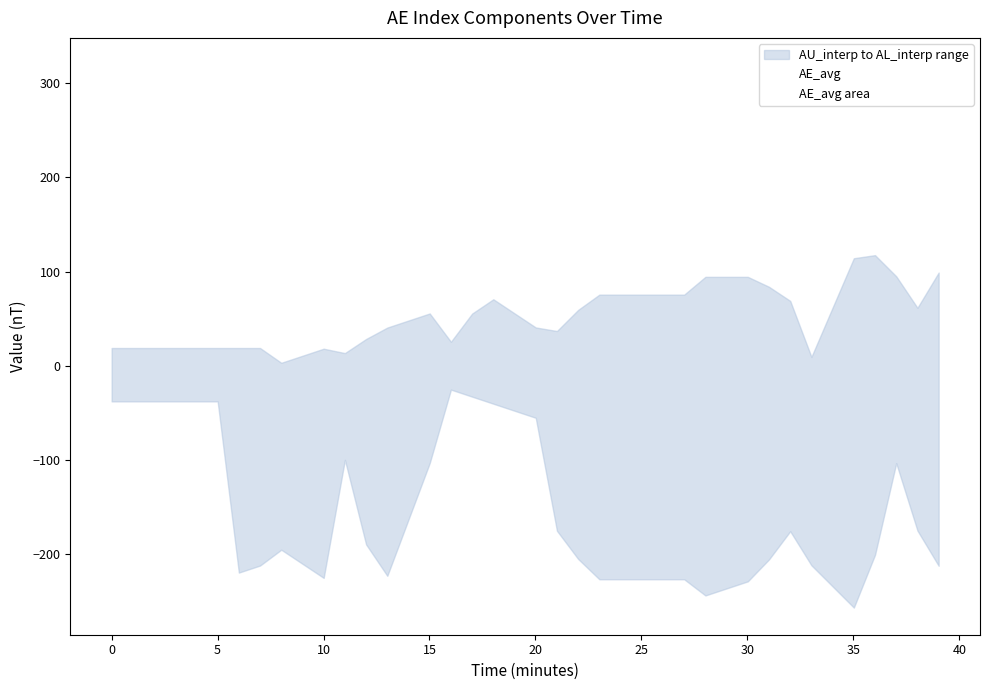

What is the highest value of the AE_avg series?

319.0